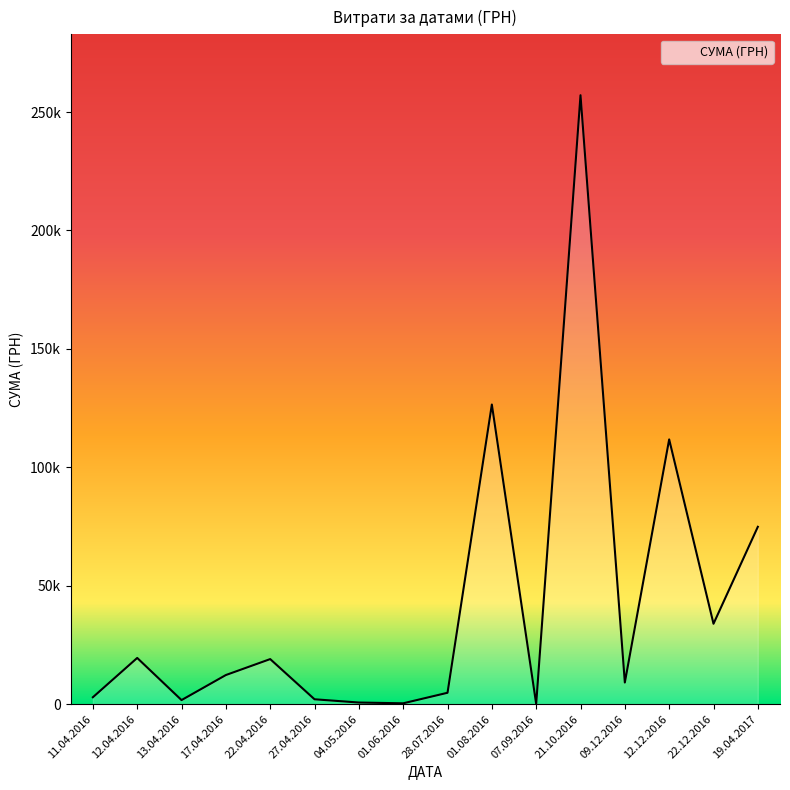

Is this an area chart (filled region under the line)?

Yes